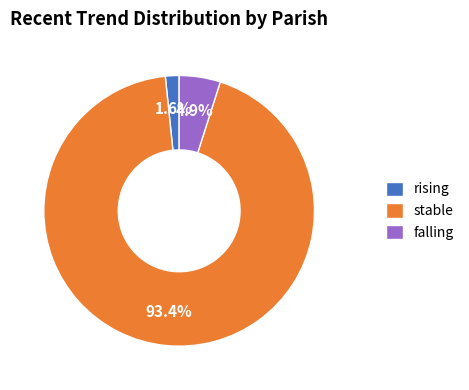

Approximately how many times larger is the value at falling compared to stable?

0.1